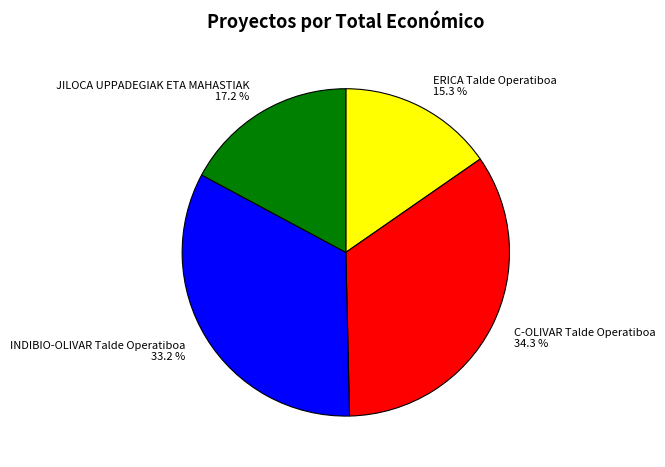

What percentage is NOT represented by C-OLIVAR Talde Operatiboa?

65.7%